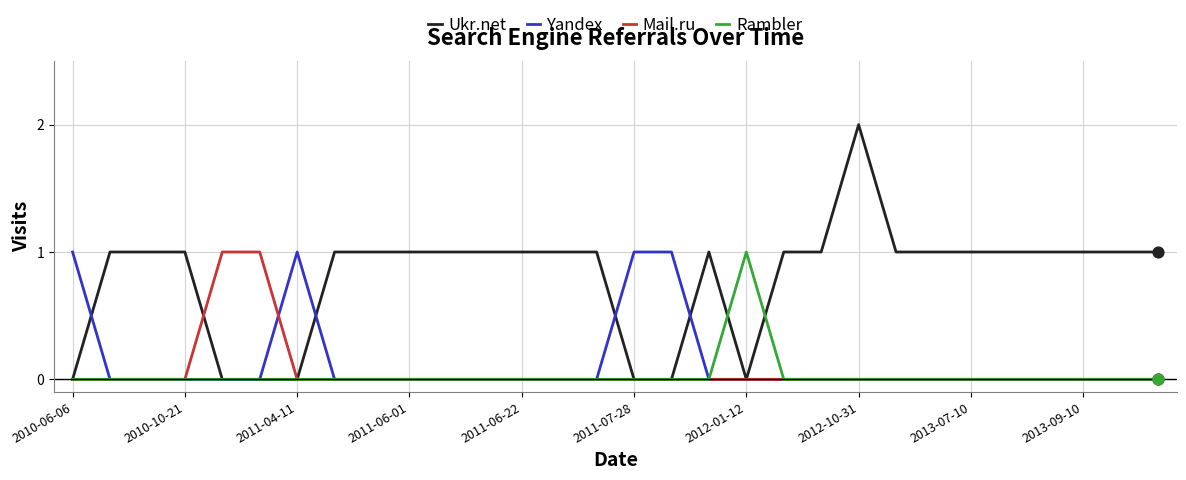

What are all the series names shown in the legend?

Ukr.net, Yandex, Mail.ru, Rambler